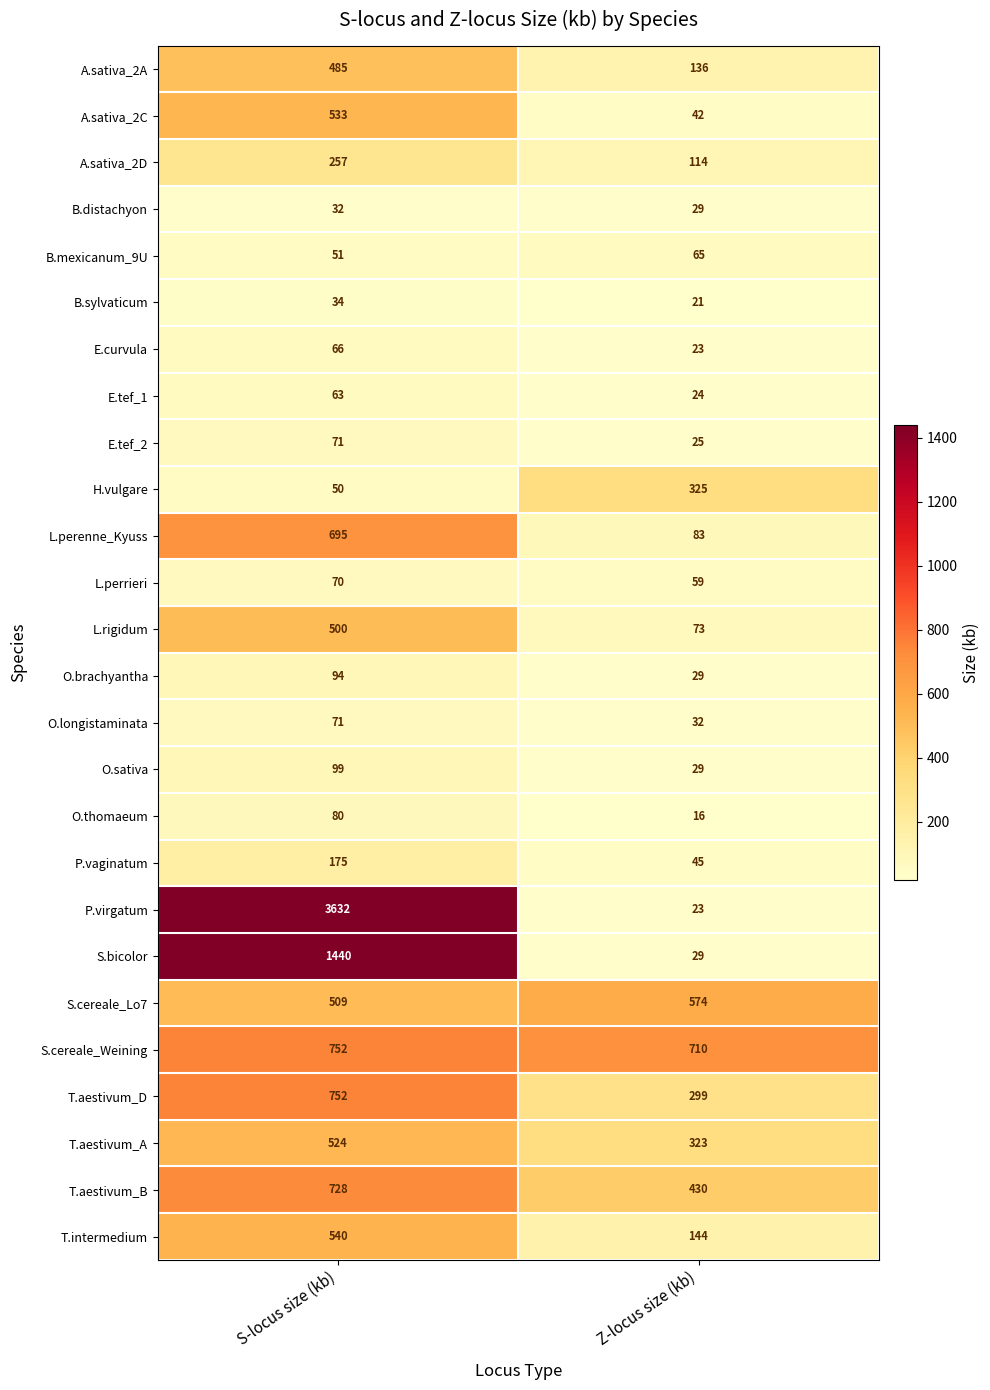

Where is O.brachyantha nearest to the value 61?

Z-locus size (kb)